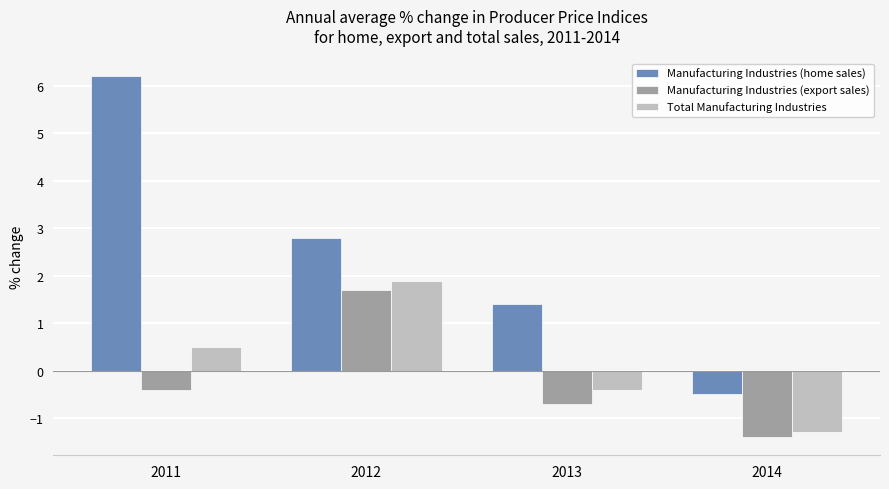

List the series in order of their peak value, lowest first.

Manufacturing Industries (export sales), Total Manufacturing Industries, Manufacturing Industries (home sales)